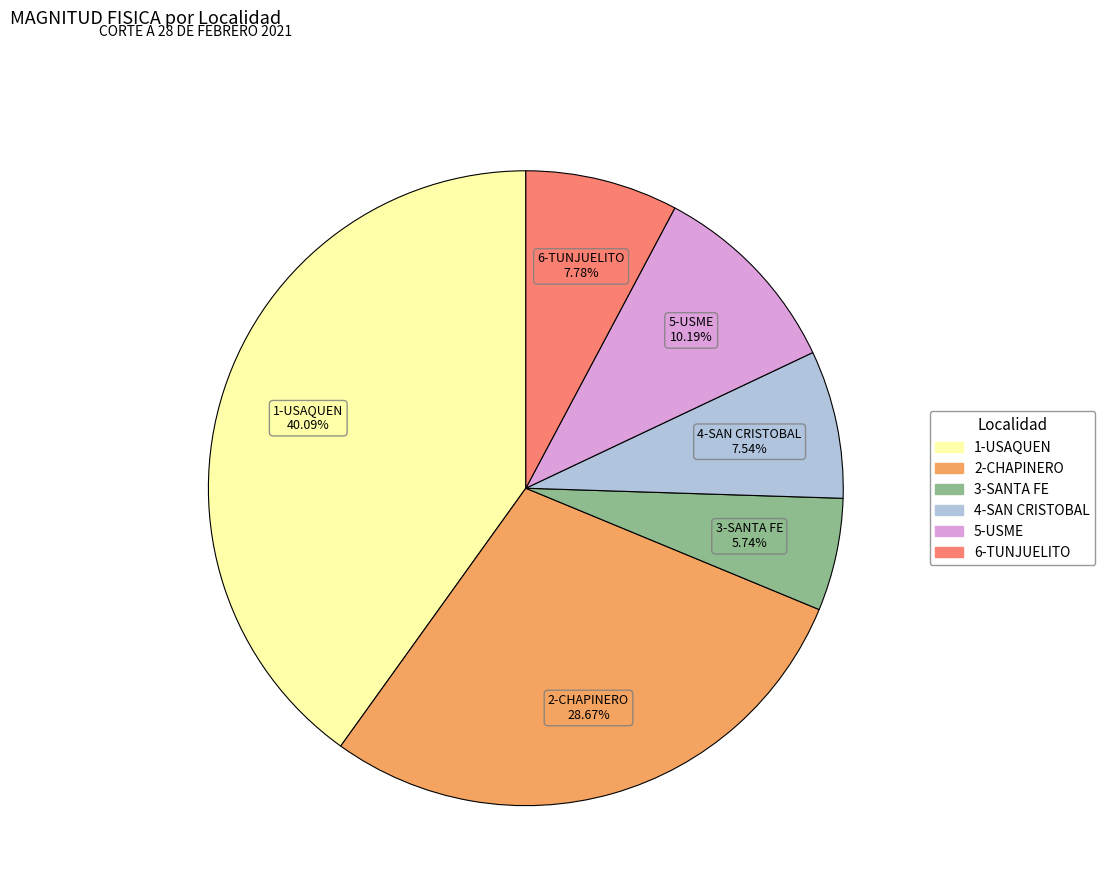

What portion of the pie excludes 6-TUNJUELITO?

92.2%